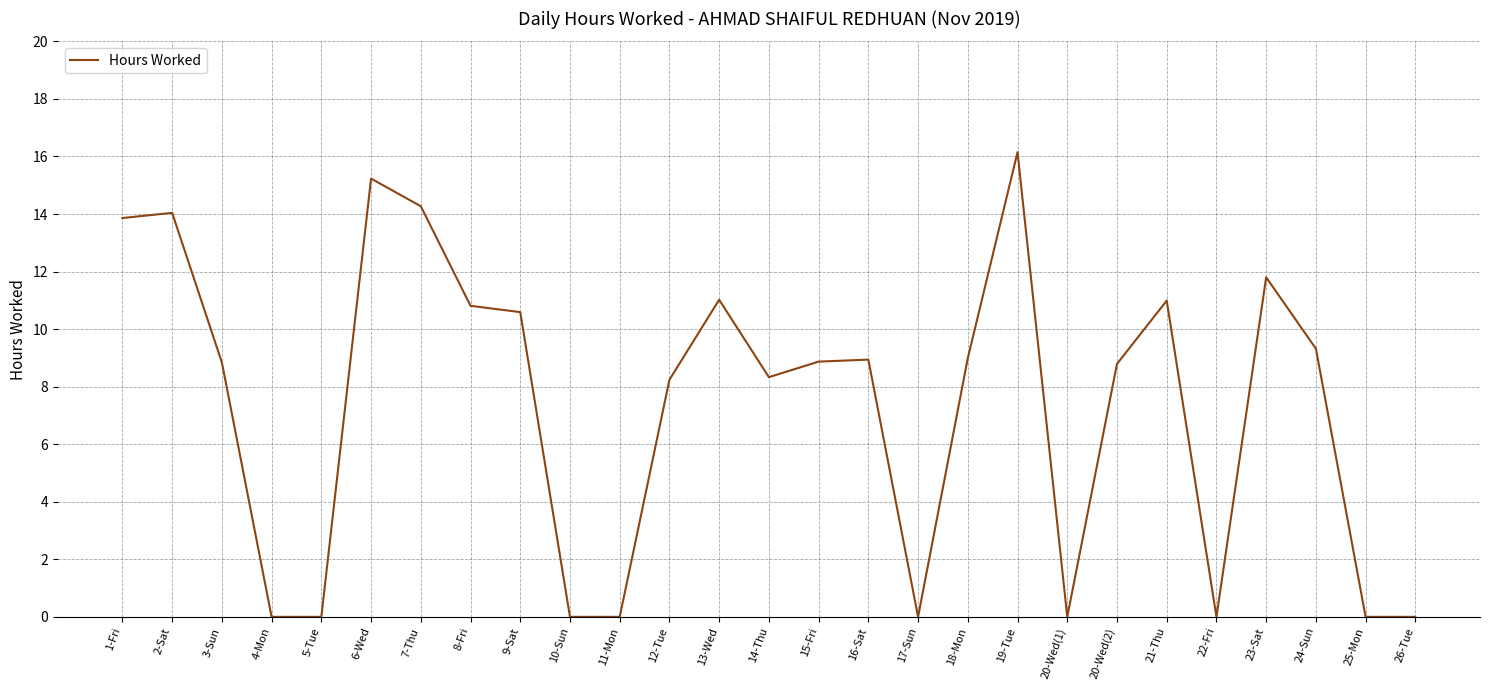

Where does the data first go above 8?

1-Fri